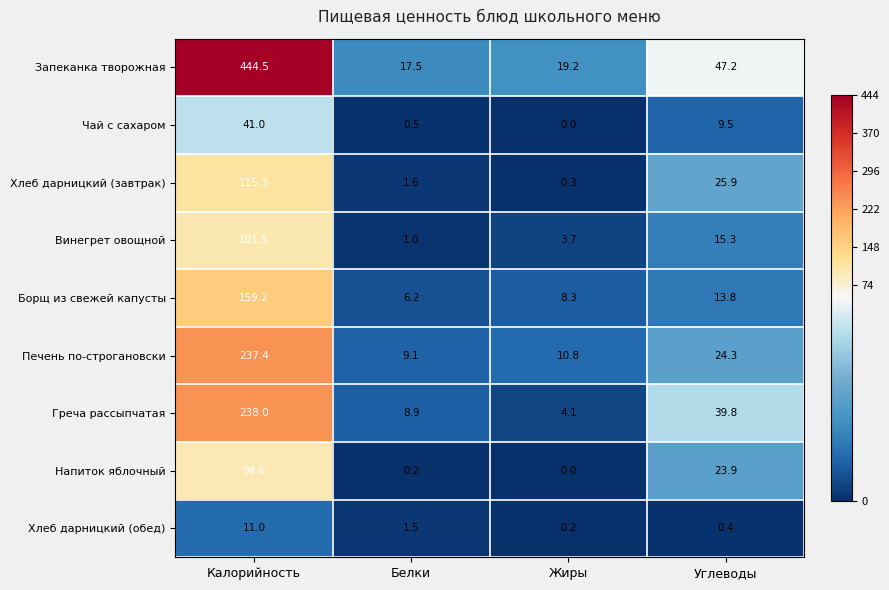

Which series has the largest total across all categories?

Запеканка творожная